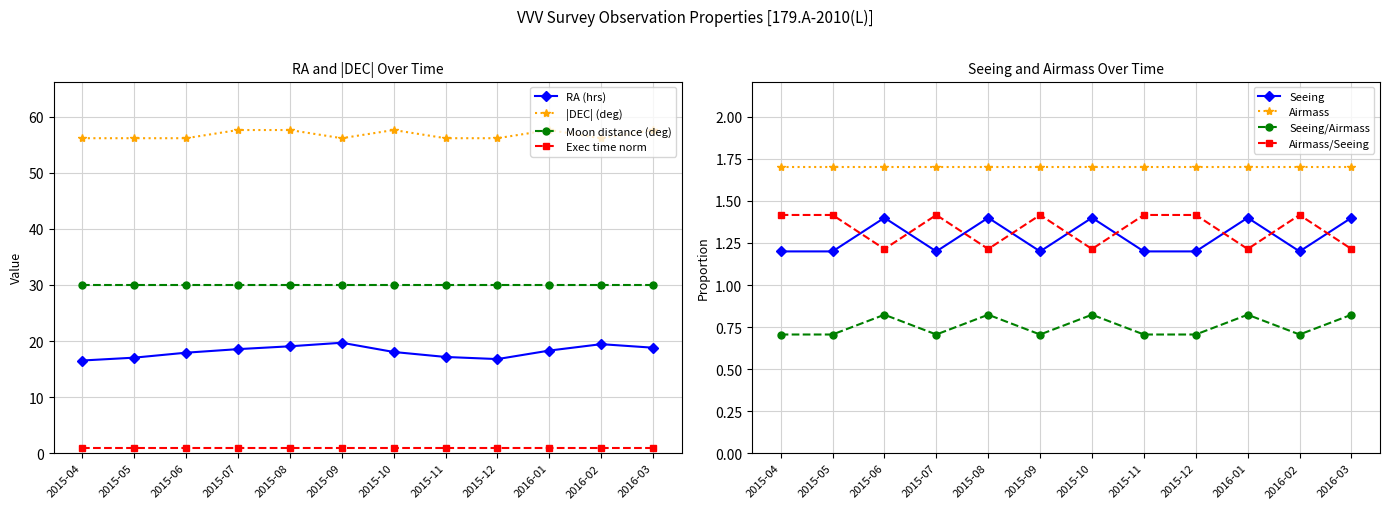

At which category does Seeing reach its first local valley?

2015-07